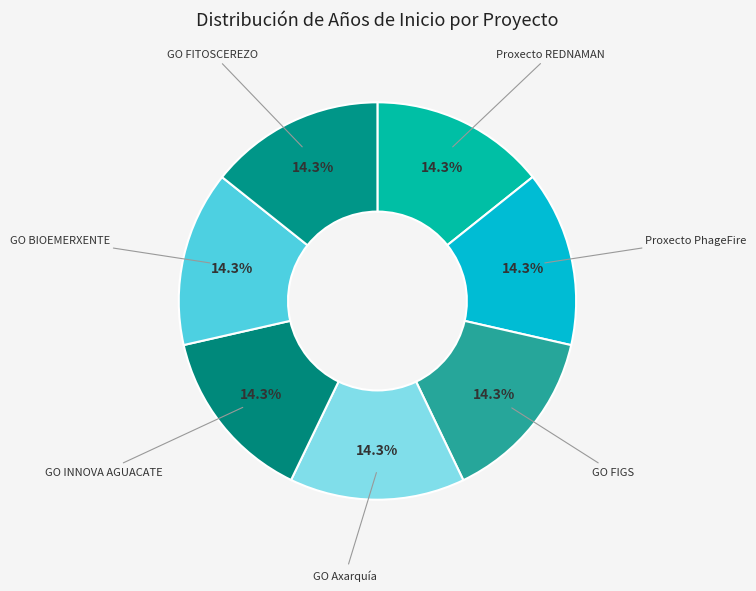

To the nearest percent, what percentage of the pie is Proxecto REDNAMAN?

14%